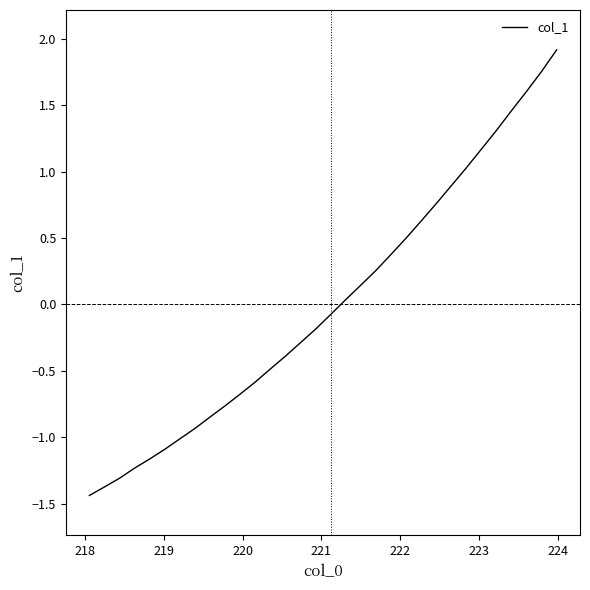

What is the maximum value shown in the chart?

1.9